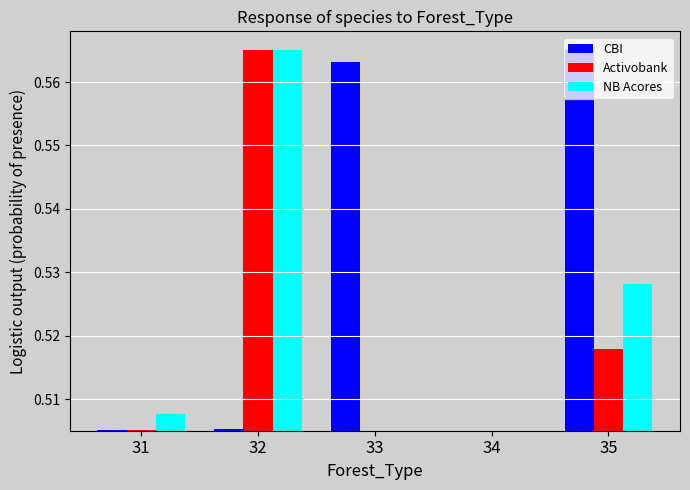

Rank the series by their average value, from highest to lowest.

CBI, NB Acores, Activobank